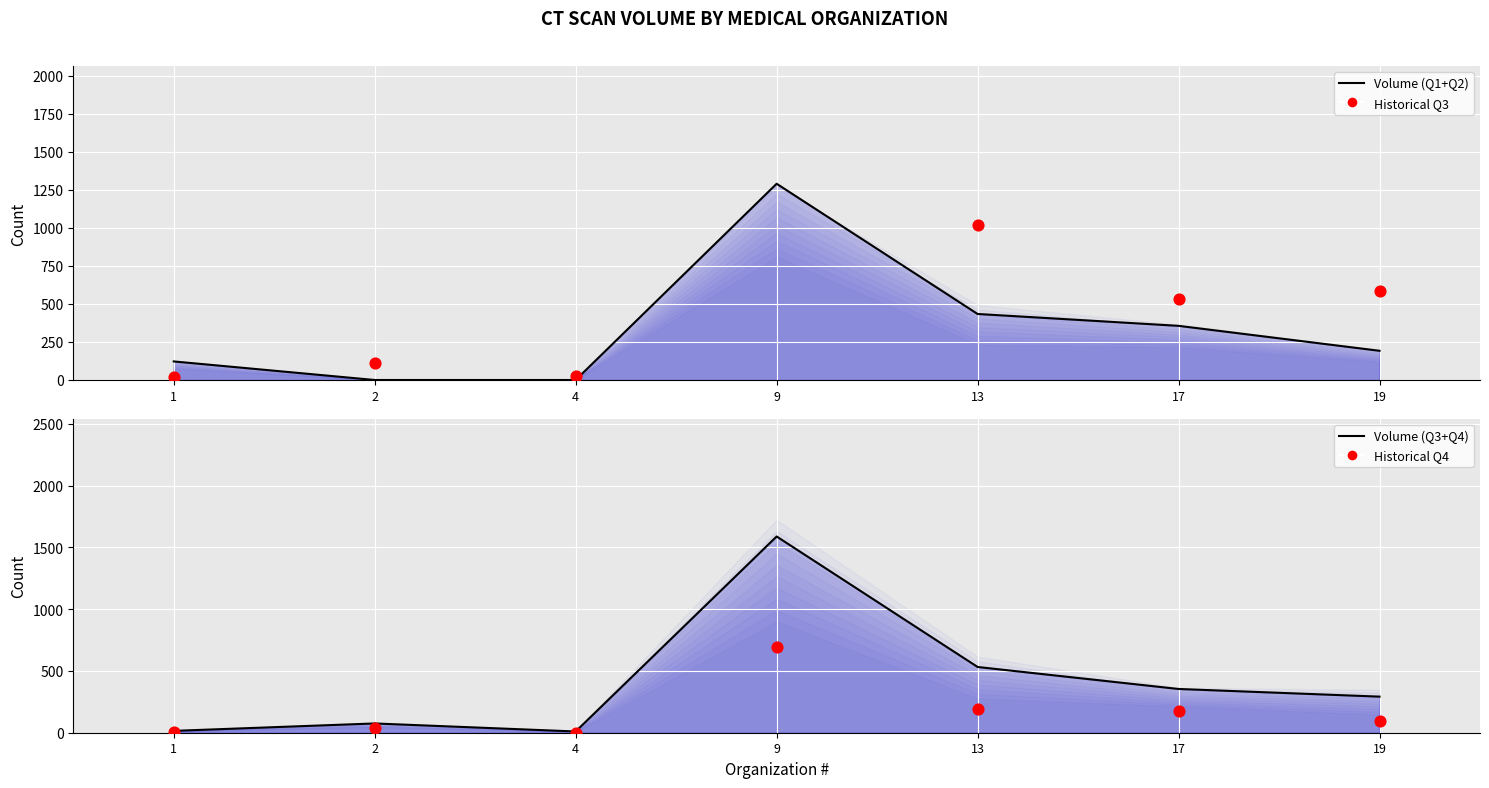

Which series reaches the minimum Y coordinate?

Volume (Q1+Q2)